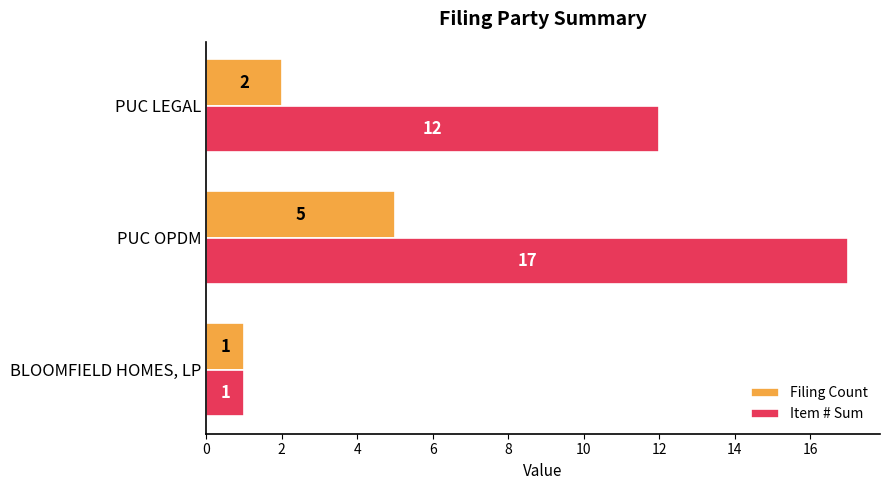

At which category is the sum across all series the highest?

PUC OPDM